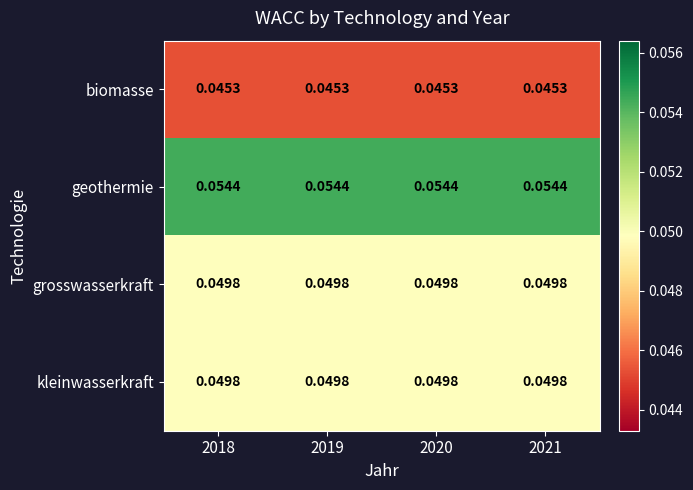

At which category is the sum across all series the highest?

2018